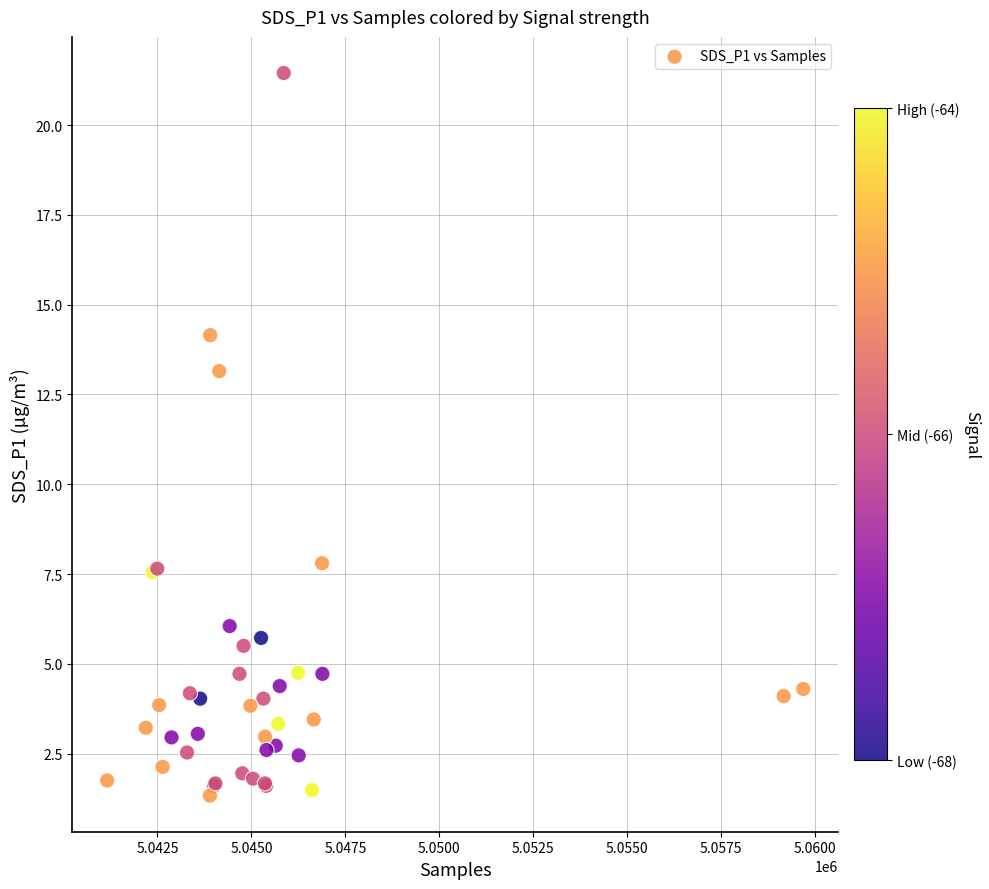

What Y value in the scatter plot is closest to 11?

13.2